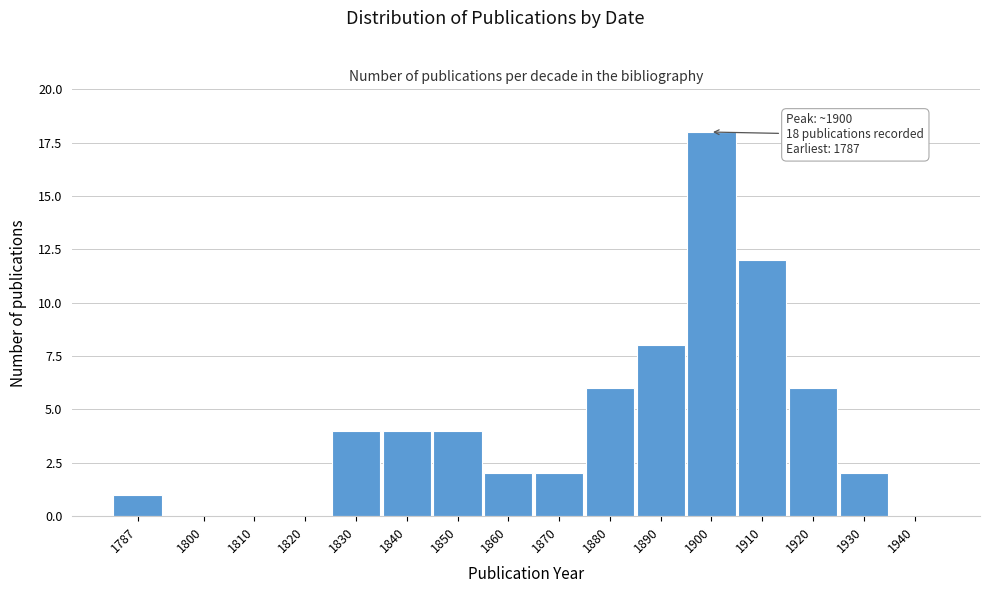

Reading left to right, what are all the values shown in this chart?

1787=1	1800=0	1810=0	1820=0	1830=4	1840=4	1850=4	1860=2	1870=2	1880=6	1890=8	1900=18	1910=12	1920=6	1930=2	1940=0